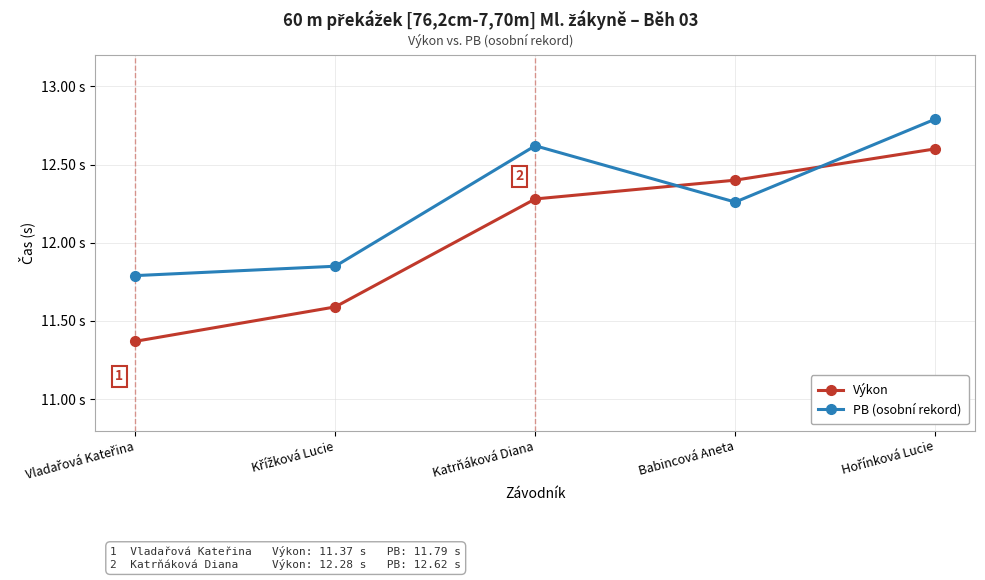

What are all the series names shown in the legend?

Výkon, PB (osobní rekord)